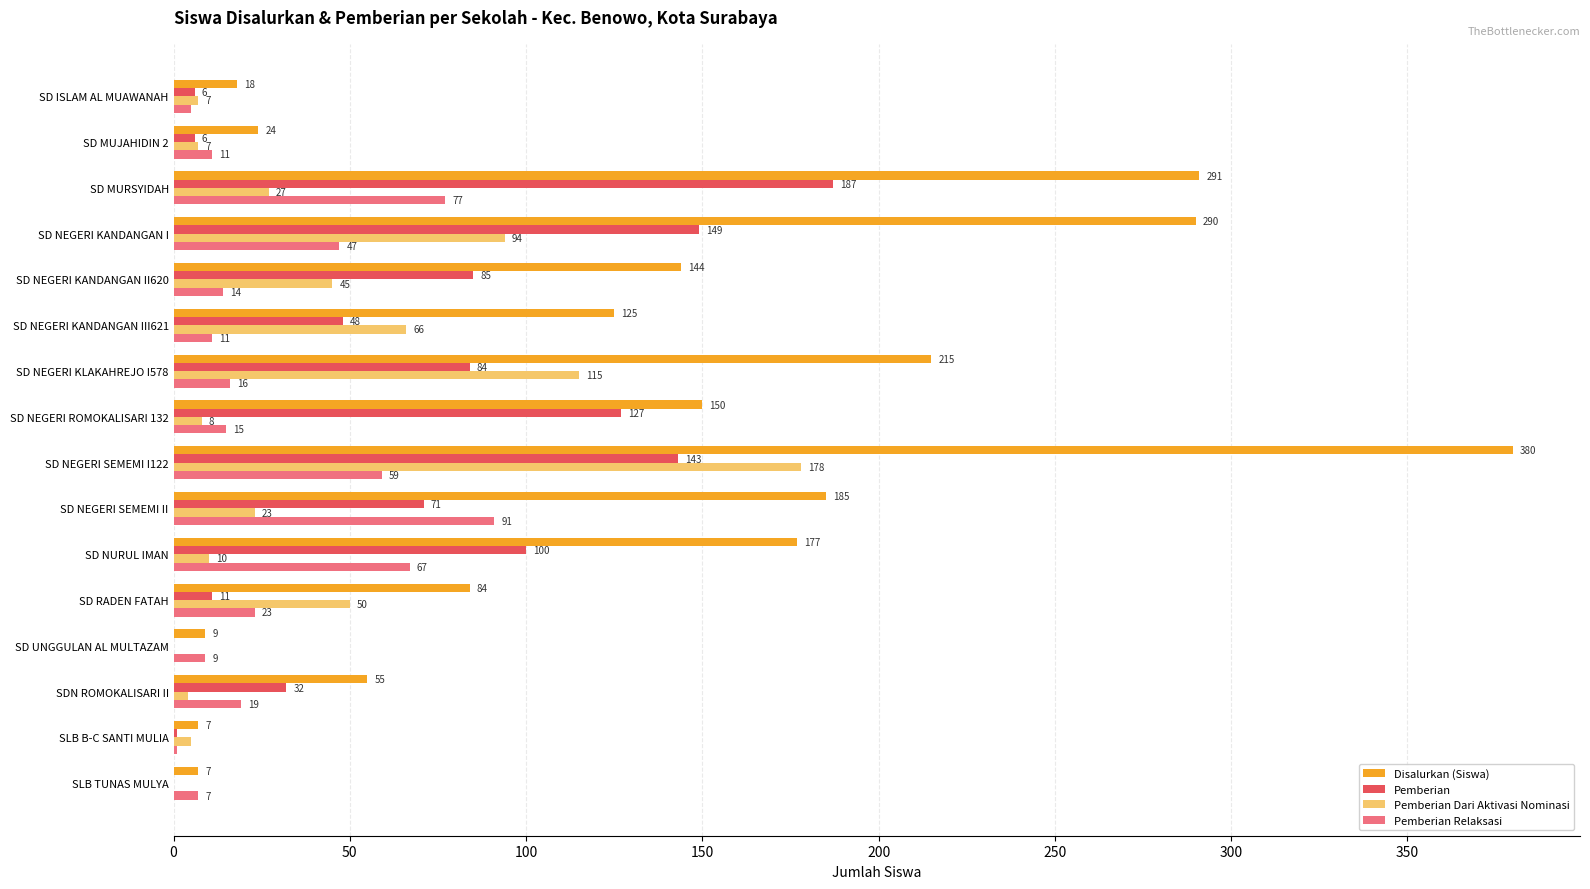

What is the highest value of the Pemberian Dari Aktivasi Nominasi series?

178